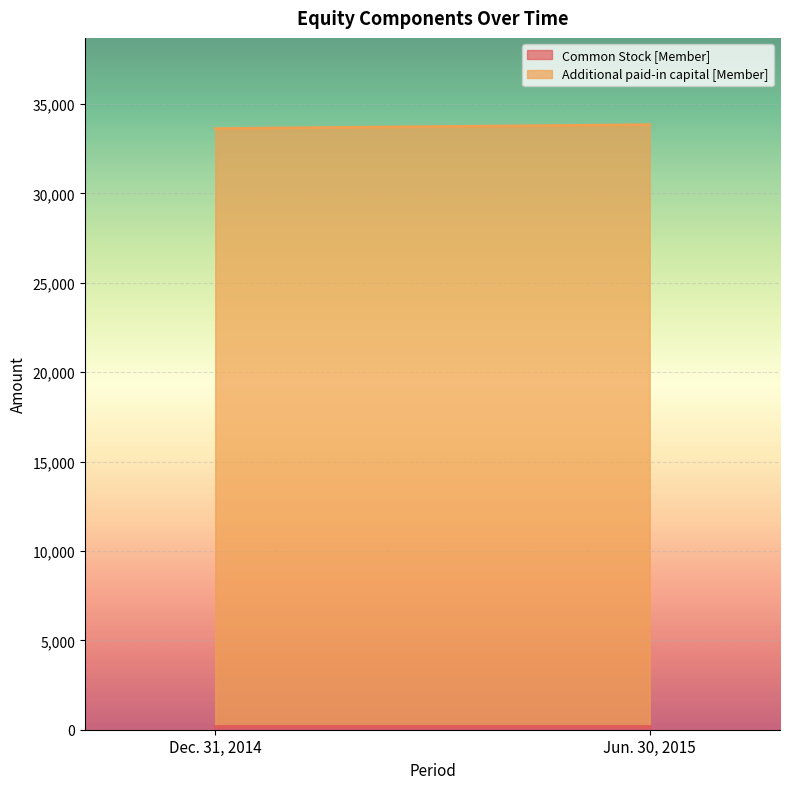

Reading left to right, extract all data points from this chart.

Common Stock [Member]: Dec. 31, 2014=191	Jun. 30, 2015=191
Additional paid-in capital [Member]: Dec. 31, 2014=33440	Jun. 30, 2015=33657